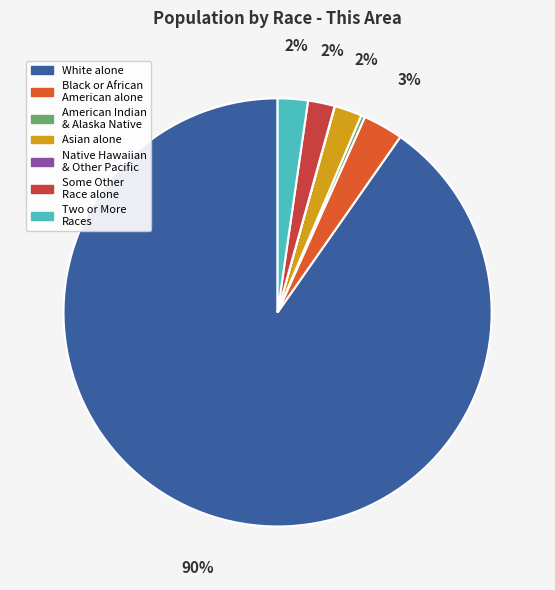

Is there a majority slice in this chart?

Yes